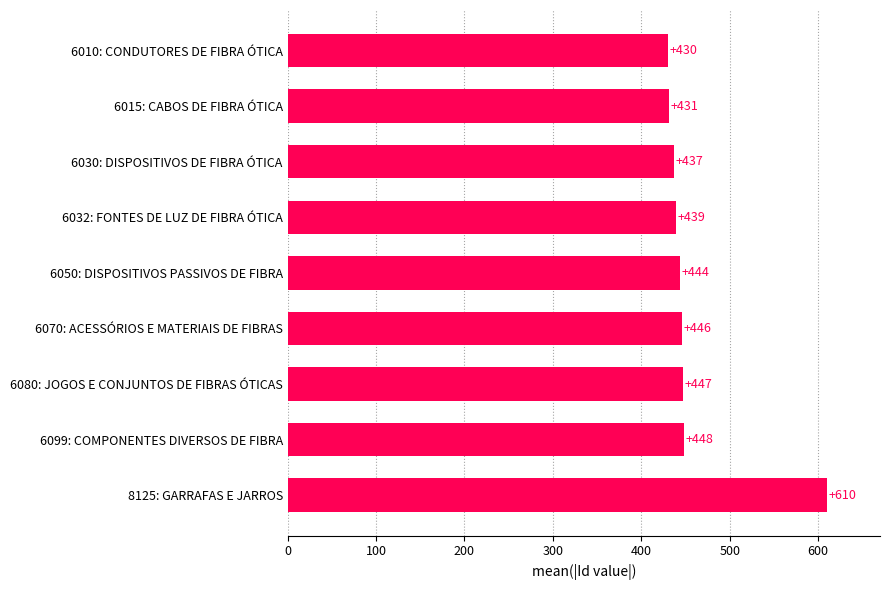

Reading bottom to top, list all the values displayed in this chart.

610	448	447	446	444	439	437	431	430